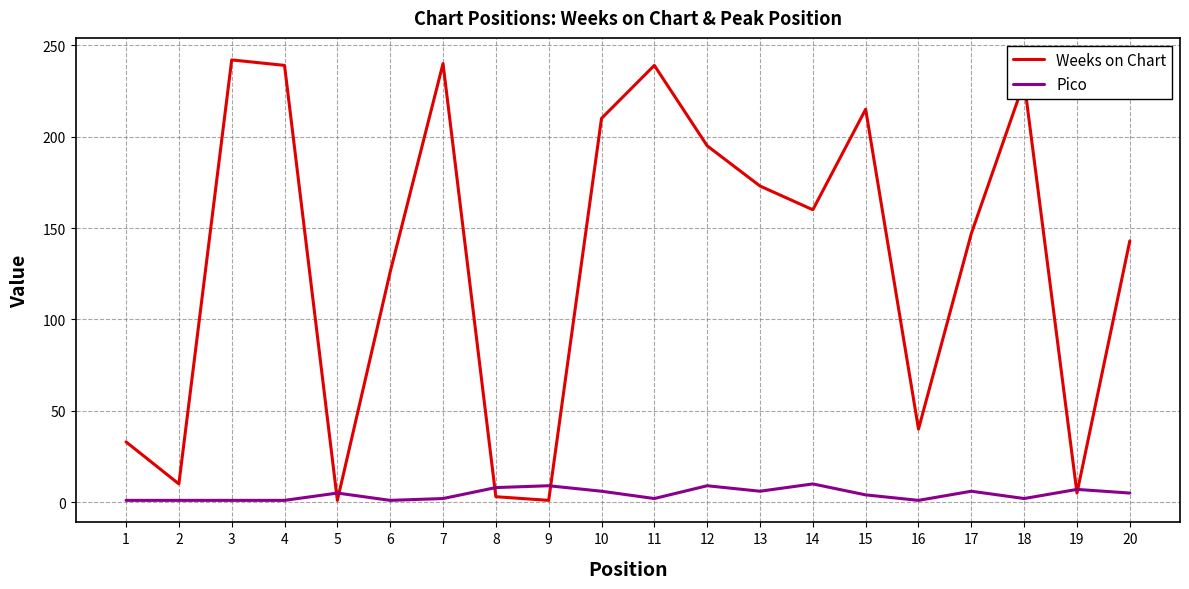

Which series has the largest total across all categories?

Weeks on Chart